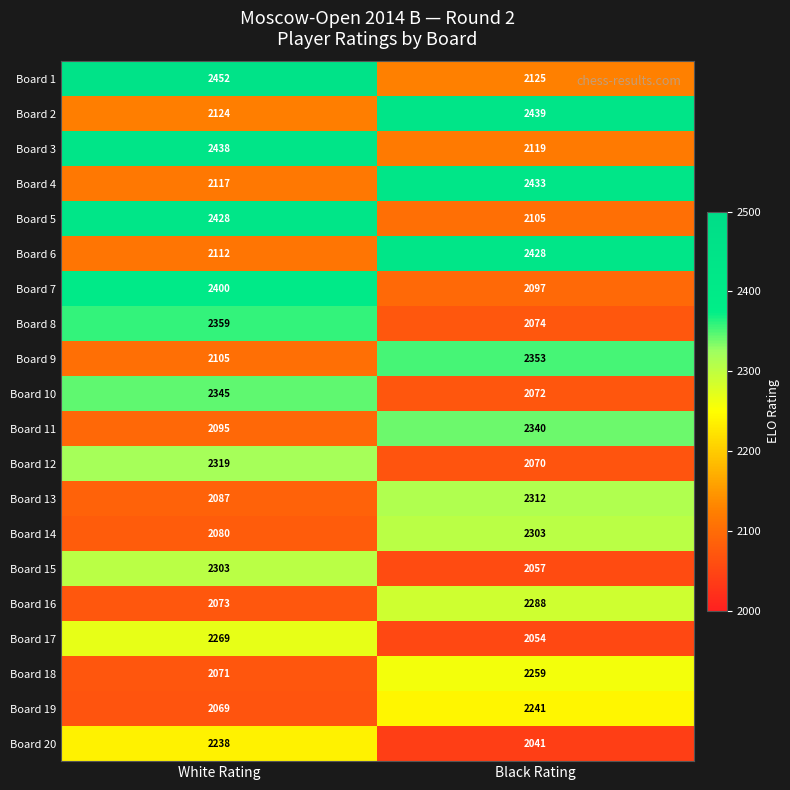

Where is Board 12 nearest to the value 2194?

Black Rating